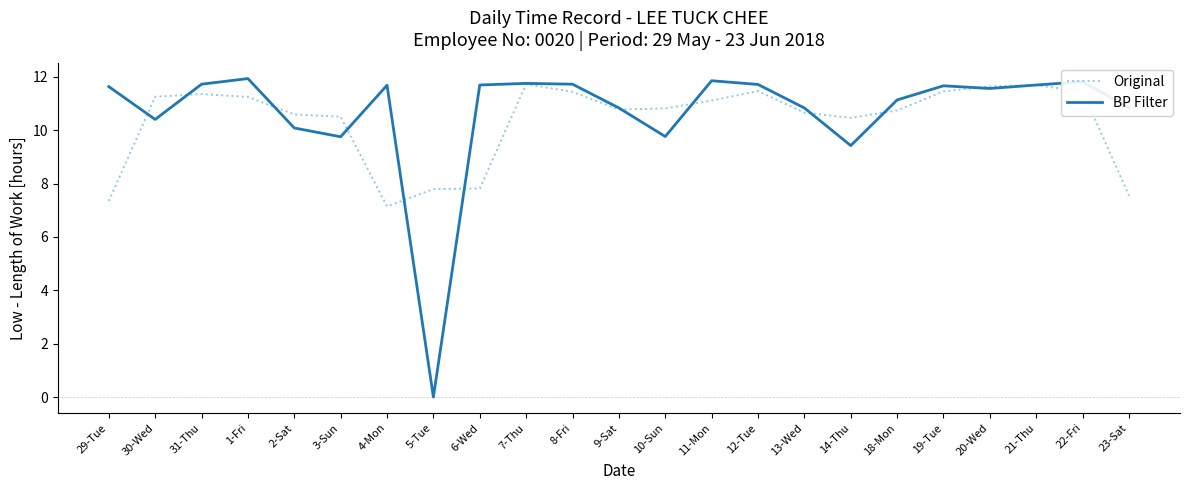

At which label does BP Filter first exceed 11?

29-Tue